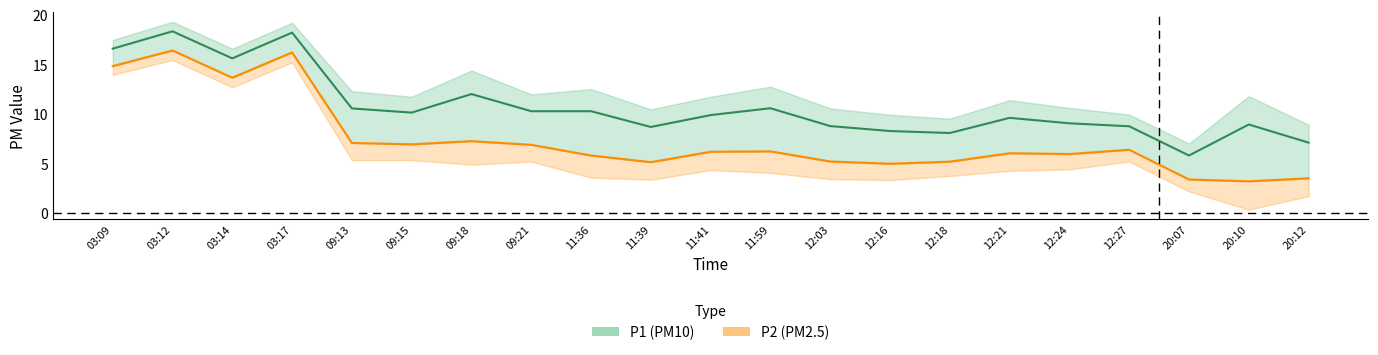

What is the approximate value of P1 at 09:18?

12.0